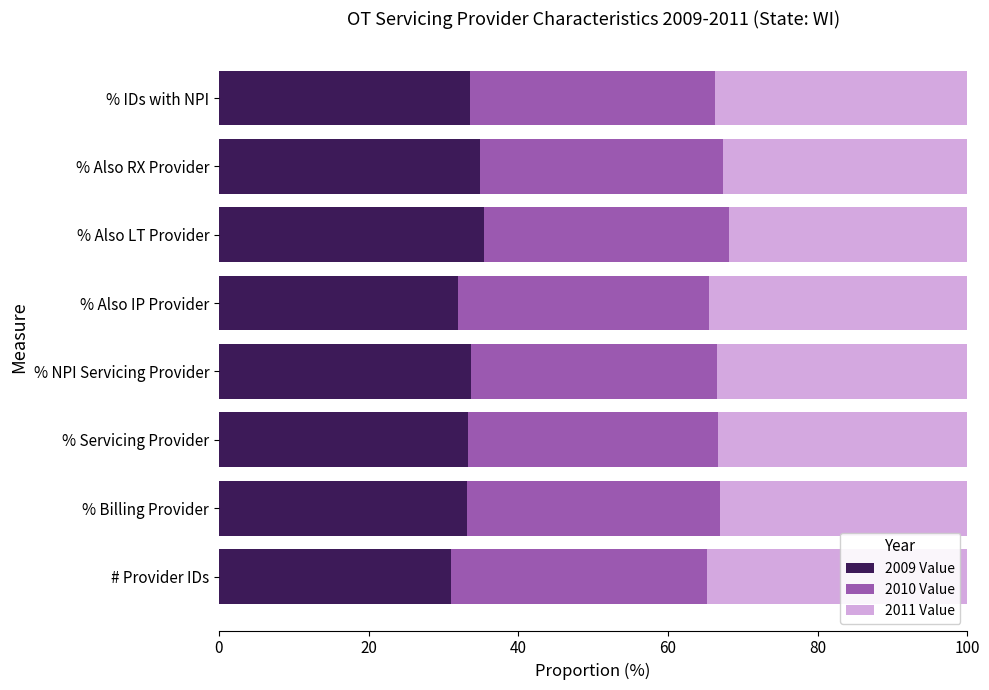

True or false: 2009 Value has a value of 35.4 at % Also LT Provider.

True